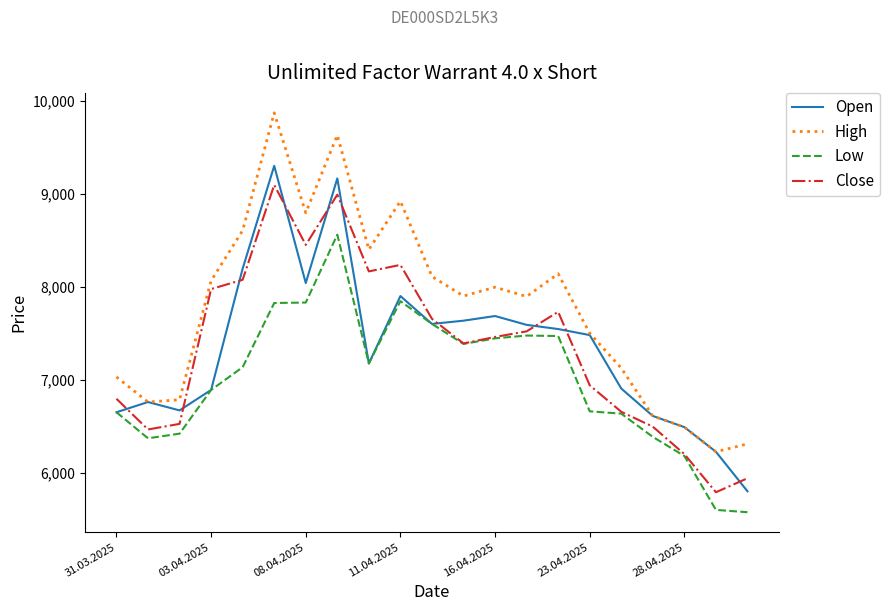

How many lines are shown in the chart?

4